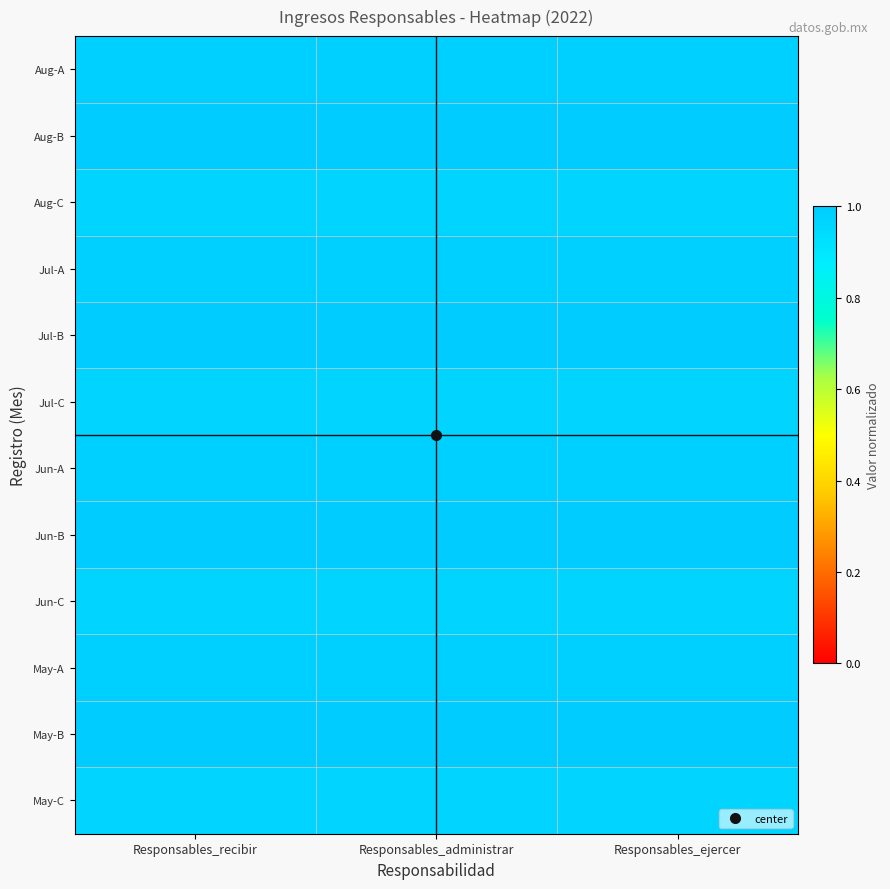

Rank the series at Responsables_recibir from highest to lowest value.

May-B, Jun-B, Jul-B, Aug-B, May-A, Jun-A, Jul-A, Aug-A, May-C, Jun-C, Jul-C, Aug-C